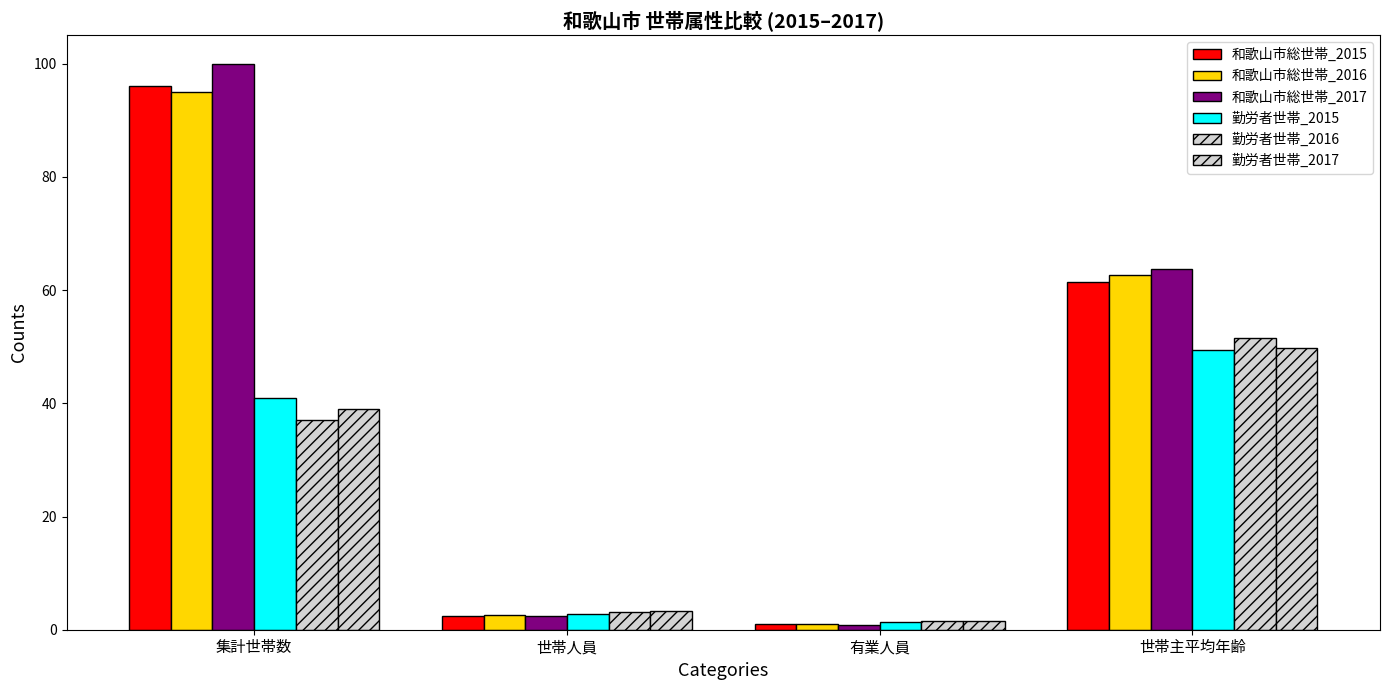

How many data points in 和歌山市総世帯_2017 are less than 63?

2